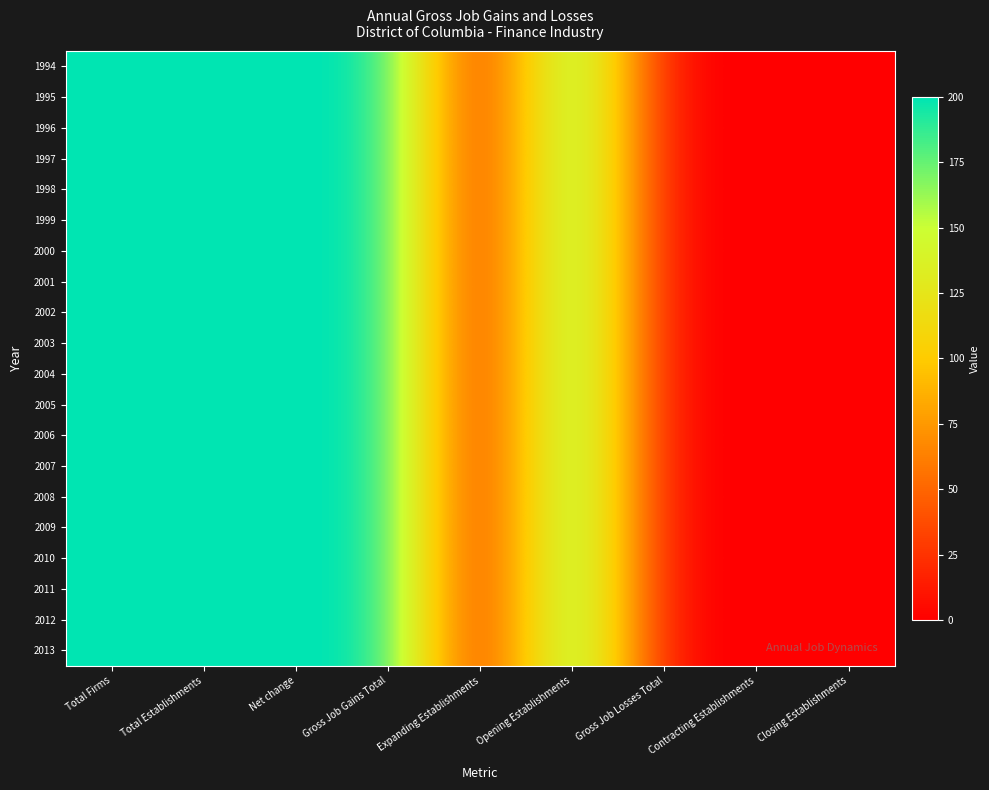

Reading left to right, what are all the values shown in this chart?

1994: Total Firms=200	Total Establishments=200	Net change=200	Gross Job Gains Total=200	Expanding Establishments=0	Opening Establishments=200	Gross Job Losses Total=0	Contracting Establishments=0	Closing Establishments=0
1995: Total Firms=200	Total Establishments=200	Net change=200	Gross Job Gains Total=200	Expanding Establishments=0	Opening Establishments=200	Gross Job Losses Total=0	Contracting Establishments=0	Closing Establishments=0
1996: Total Firms=200	Total Establishments=200	Net change=200	Gross Job Gains Total=200	Expanding Establishments=0	Opening Establishments=200	Gross Job Losses Total=0	Contracting Establishments=0	Closing Establishments=0
1997: Total Firms=200	Total Establishments=200	Net change=200	Gross Job Gains Total=200	Expanding Establishments=0	Opening Establishments=200	Gross Job Losses Total=0	Contracting Establishments=0	Closing Establishments=0
1998: Total Firms=200	Total Establishments=200	Net change=200	Gross Job Gains Total=200	Expanding Establishments=0	Opening Establishments=200	Gross Job Losses Total=0	Contracting Establishments=0	Closing Establishments=0
1999: Total Firms=200	Total Establishments=200	Net change=200	Gross Job Gains Total=200	Expanding Establishments=0	Opening Establishments=200	Gross Job Losses Total=0	Contracting Establishments=0	Closing Establishments=0
2000: Total Firms=200	Total Establishments=200	Net change=200	Gross Job Gains Total=200	Expanding Establishments=0	Opening Establishments=200	Gross Job Losses Total=0	Contracting Establishments=0	Closing Establishments=0
2001: Total Firms=200	Total Establishments=200	Net change=200	Gross Job Gains Total=200	Expanding Establishments=0	Opening Establishments=200	Gross Job Losses Total=0	Contracting Establishments=0	Closing Establishments=0
2002: Total Firms=200	Total Establishments=200	Net change=200	Gross Job Gains Total=200	Expanding Establishments=0	Opening Establishments=200	Gross Job Losses Total=0	Contracting Establishments=0	Closing Establishments=0
2003: Total Firms=200	Total Establishments=200	Net change=200	Gross Job Gains Total=200	Expanding Establishments=0	Opening Establishments=200	Gross Job Losses Total=0	Contracting Establishments=0	Closing Establishments=0
2004: Total Firms=200	Total Establishments=200	Net change=200	Gross Job Gains Total=200	Expanding Establishments=0	Opening Establishments=200	Gross Job Losses Total=0	Contracting Establishments=0	Closing Establishments=0
2005: Total Firms=200	Total Establishments=200	Net change=200	Gross Job Gains Total=200	Expanding Establishments=0	Opening Establishments=200	Gross Job Losses Total=0	Contracting Establishments=0	Closing Establishments=0
2006: Total Firms=200	Total Establishments=200	Net change=200	Gross Job Gains Total=200	Expanding Establishments=0	Opening Establishments=200	Gross Job Losses Total=0	Contracting Establishments=0	Closing Establishments=0
2007: Total Firms=200	Total Establishments=200	Net change=200	Gross Job Gains Total=200	Expanding Establishments=0	Opening Establishments=200	Gross Job Losses Total=0	Contracting Establishments=0	Closing Establishments=0
2008: Total Firms=200	Total Establishments=200	Net change=200	Gross Job Gains Total=200	Expanding Establishments=0	Opening Establishments=200	Gross Job Losses Total=0	Contracting Establishments=0	Closing Establishments=0
2009: Total Firms=200	Total Establishments=200	Net change=200	Gross Job Gains Total=200	Expanding Establishments=0	Opening Establishments=200	Gross Job Losses Total=0	Contracting Establishments=0	Closing Establishments=0
2010: Total Firms=200	Total Establishments=200	Net change=200	Gross Job Gains Total=200	Expanding Establishments=0	Opening Establishments=200	Gross Job Losses Total=0	Contracting Establishments=0	Closing Establishments=0
2011: Total Firms=200	Total Establishments=200	Net change=200	Gross Job Gains Total=200	Expanding Establishments=0	Opening Establishments=200	Gross Job Losses Total=0	Contracting Establishments=0	Closing Establishments=0
2012: Total Firms=200	Total Establishments=200	Net change=200	Gross Job Gains Total=200	Expanding Establishments=0	Opening Establishments=200	Gross Job Losses Total=0	Contracting Establishments=0	Closing Establishments=0
2013: Total Firms=200	Total Establishments=200	Net change=200	Gross Job Gains Total=200	Expanding Establishments=0	Opening Establishments=200	Gross Job Losses Total=0	Contracting Establishments=0	Closing Establishments=0